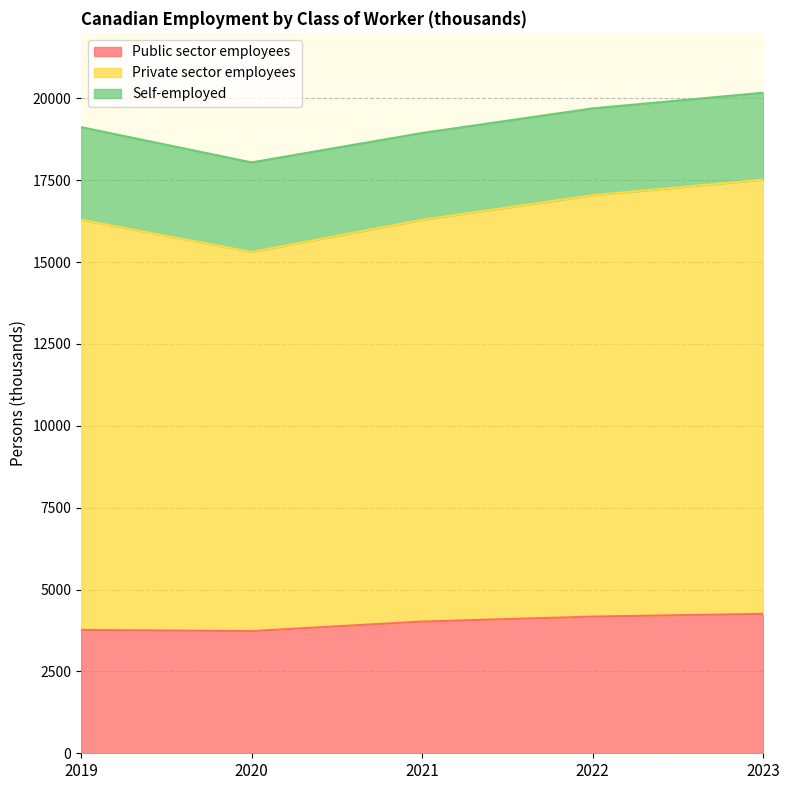

Between 2019 and 2020, which series saw the biggest shift?

Private sector employees